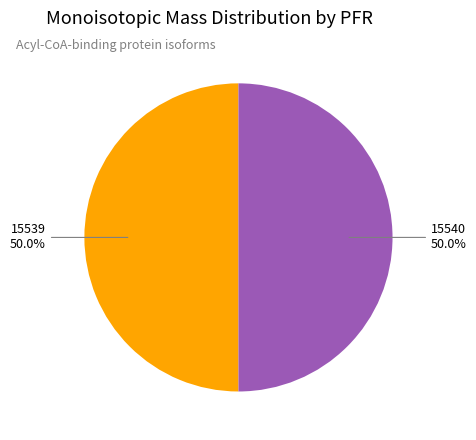

How many segments does this pie chart have?

2